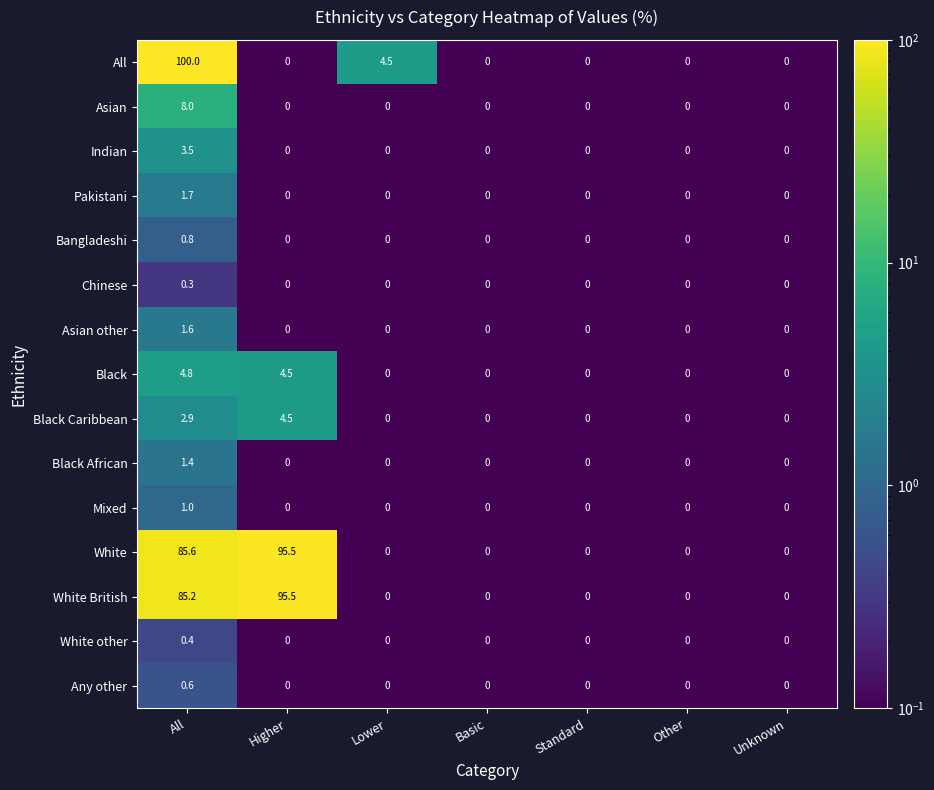

Count the number of categories in the chart.

7